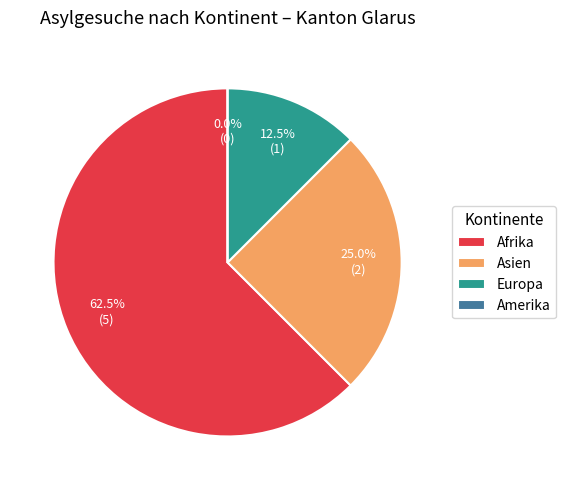

Count the number of slices in the pie.

4